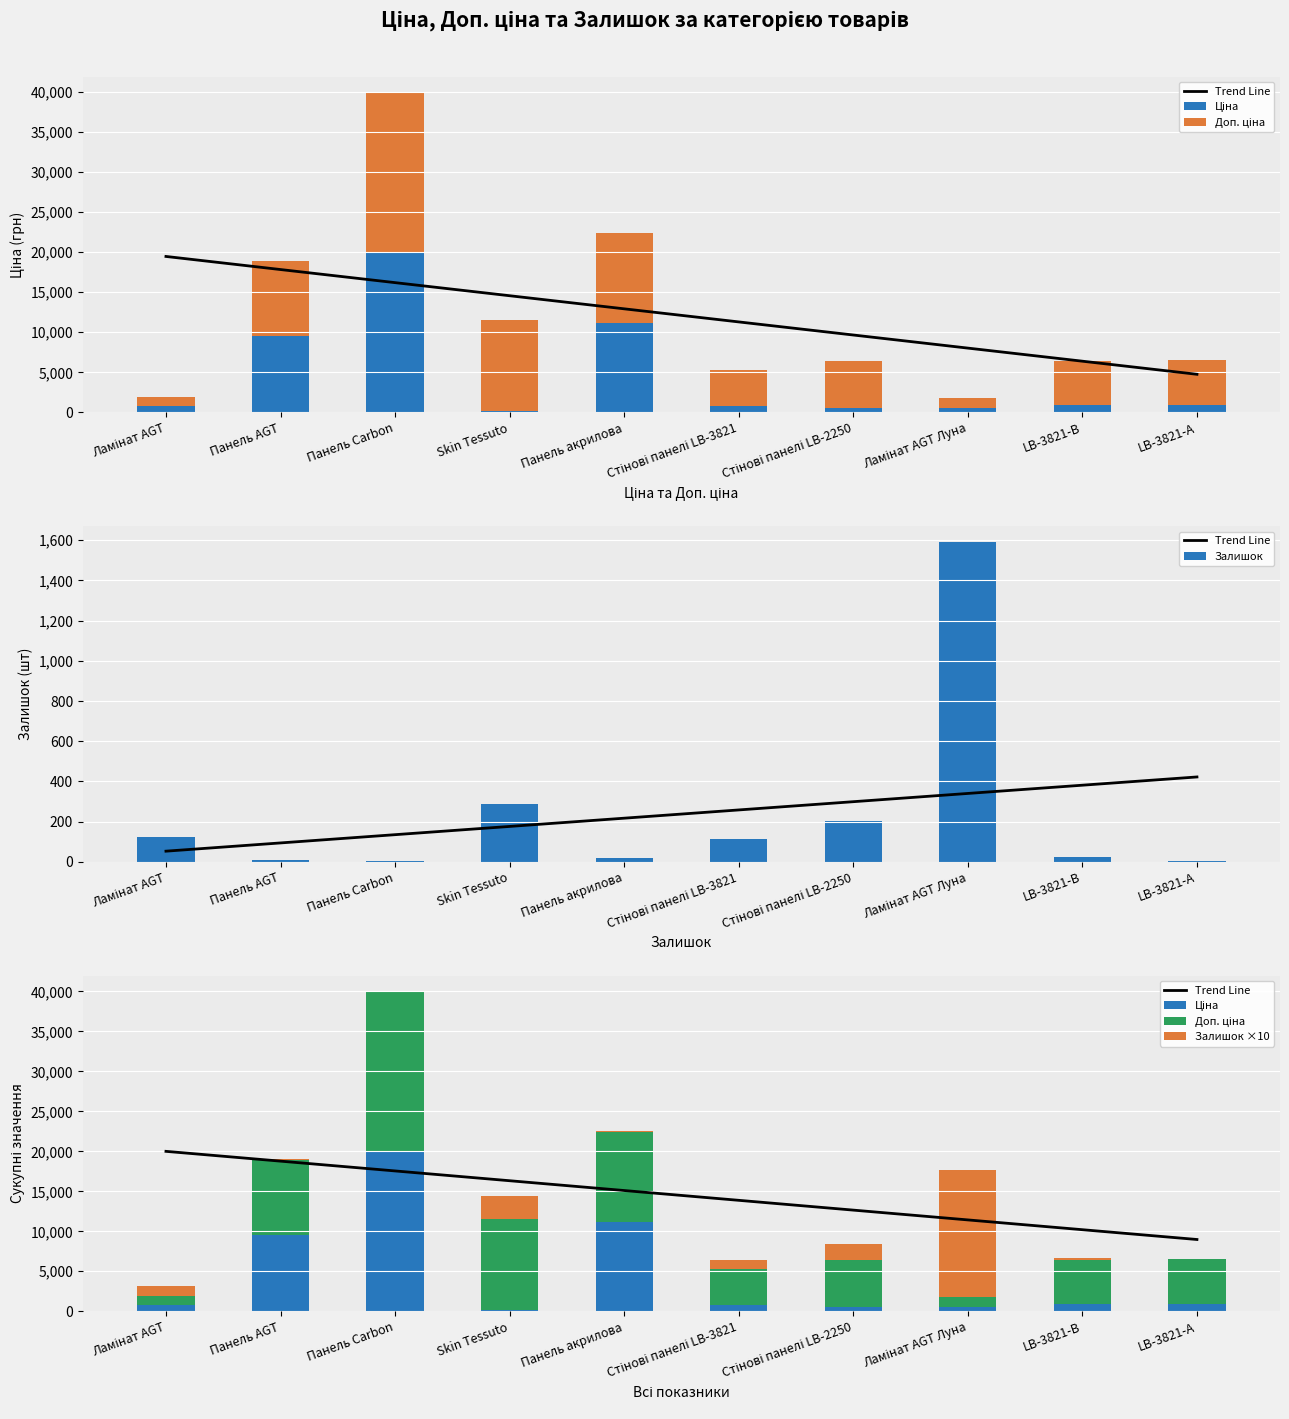

The Залишок ×10 series shows 2020.0 at Стінові панелі LB-2250. True or false?

True